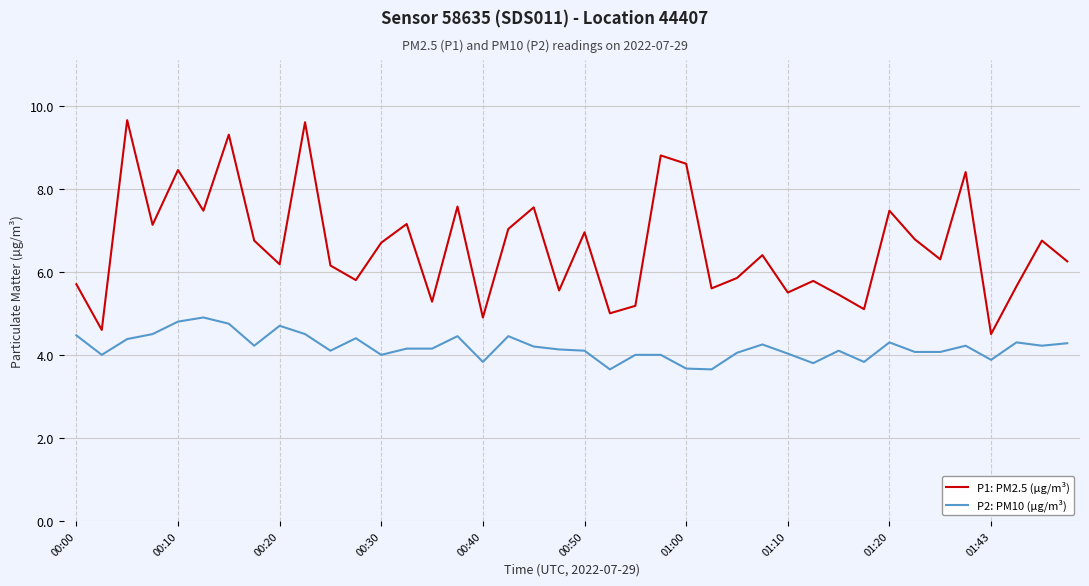

List the series in order of their overall mean, highest first.

P1: PM2.5 (µg/m³), P2: PM10 (µg/m³)